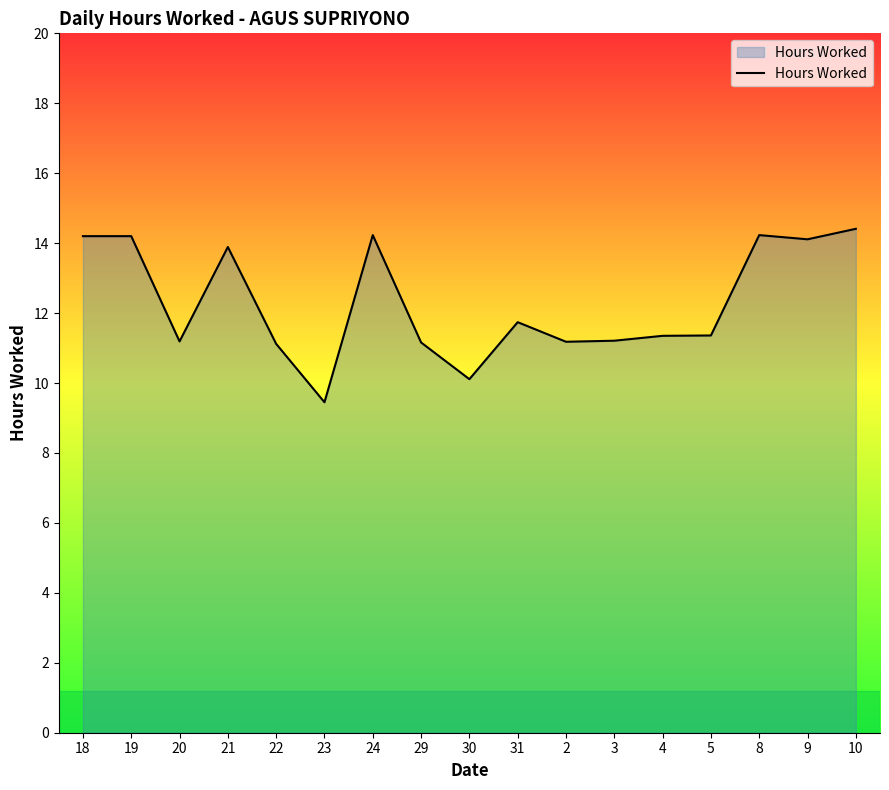

What is the maximum value shown in the chart?

14.4